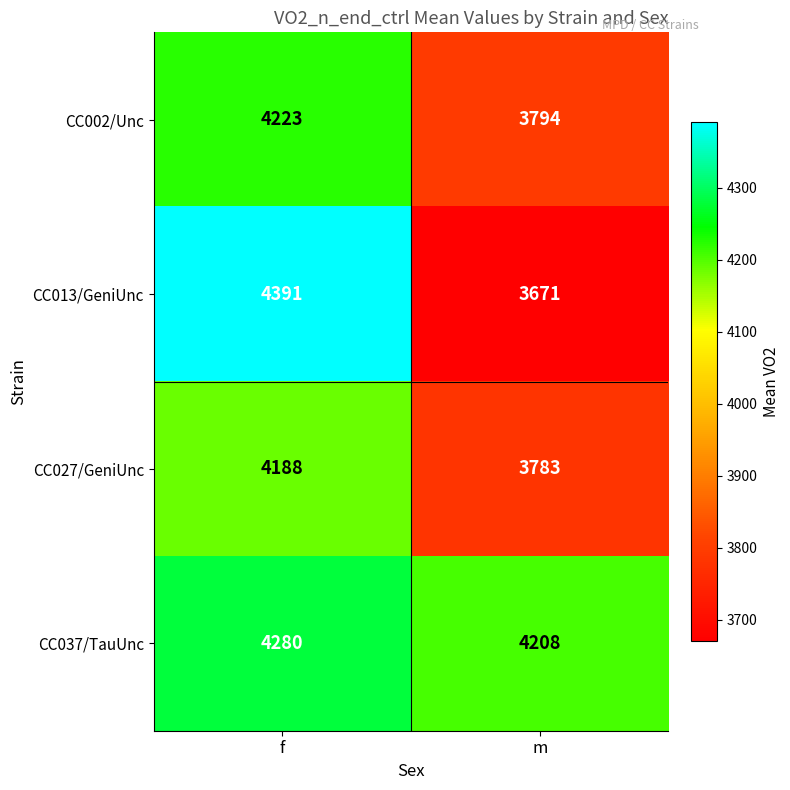

Is it true that CC037/TauUnc equals 2224 at f?

False